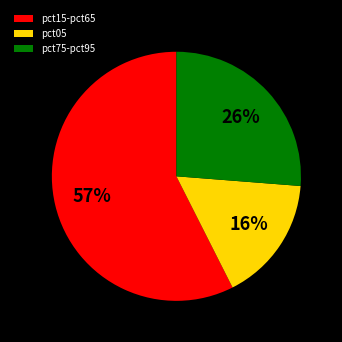

How many slices are in this pie chart?

3